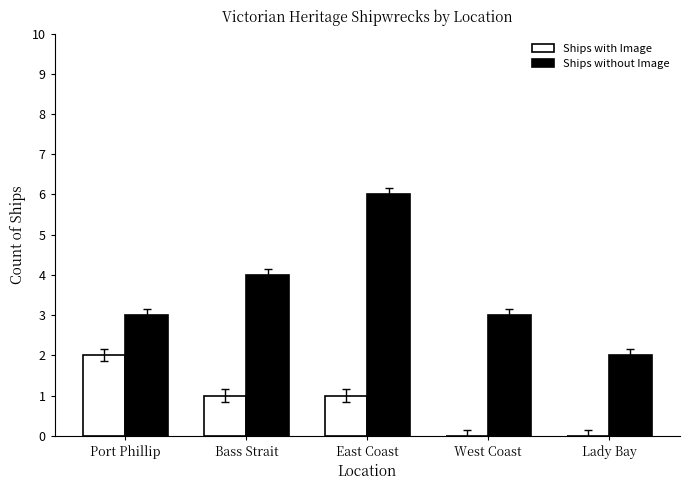

At which category is the sum across all series the highest?

East Coast